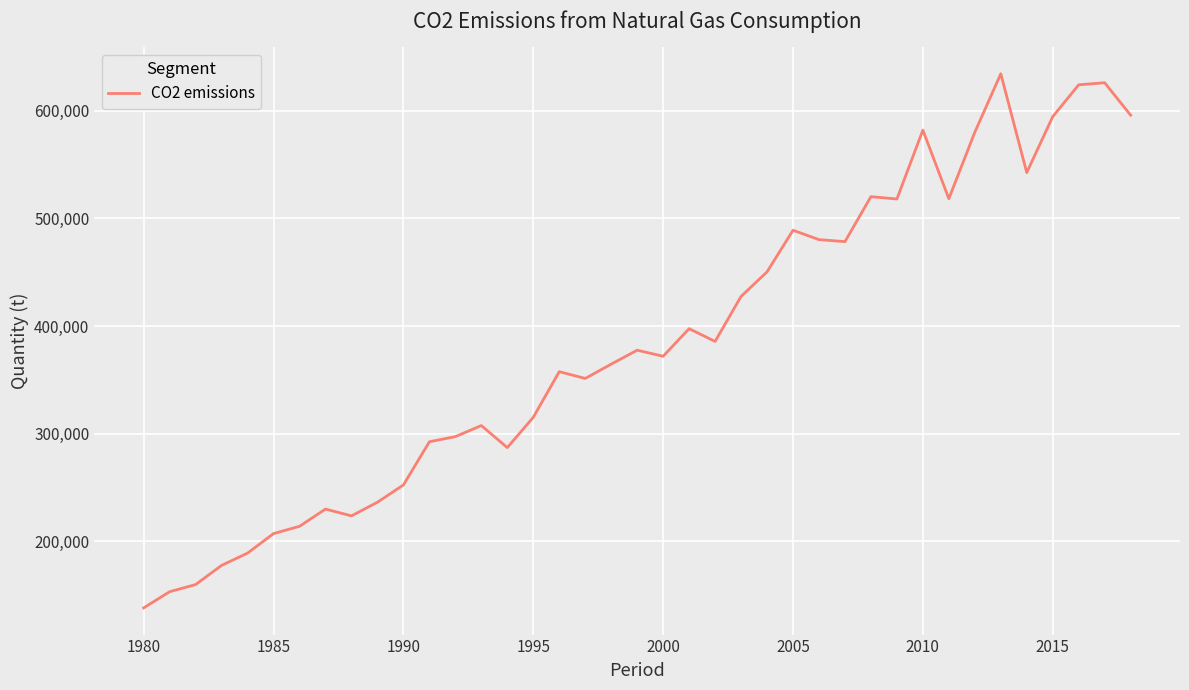

What is the difference between the maximum and minimum values?

496079.0